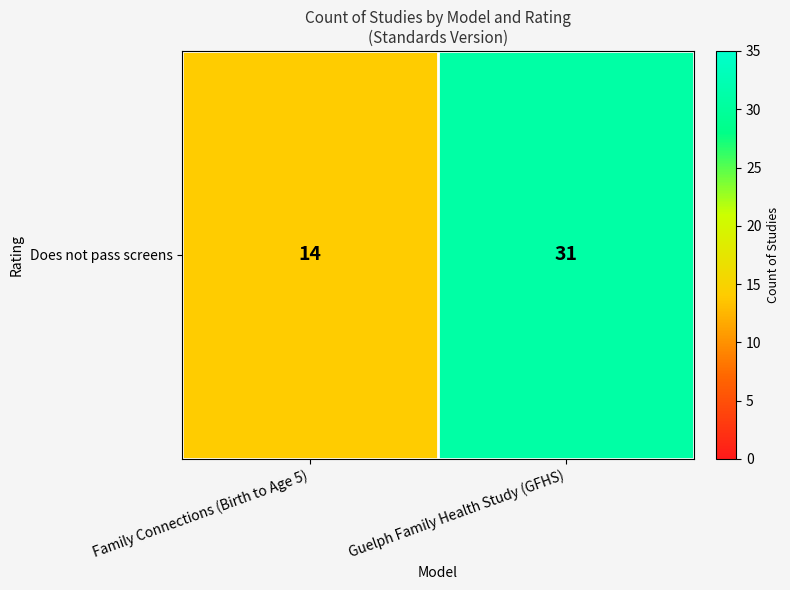

List the labels in order of value, largest first.

Guelph Family Health Study (GFHS), Family Connections (Birth to Age 5)